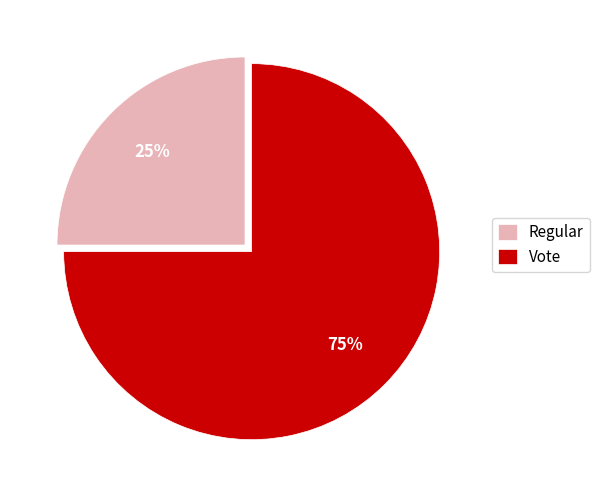

To the nearest percent, what portion does Vote represent?

75%